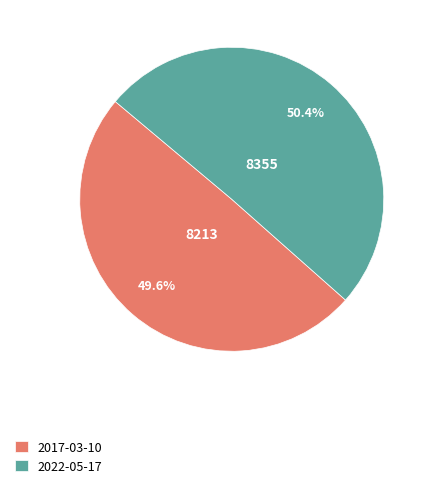

To the nearest percent, what is the difference between the 2017-03-10 and 2022-05-17 slice percentages?

1%